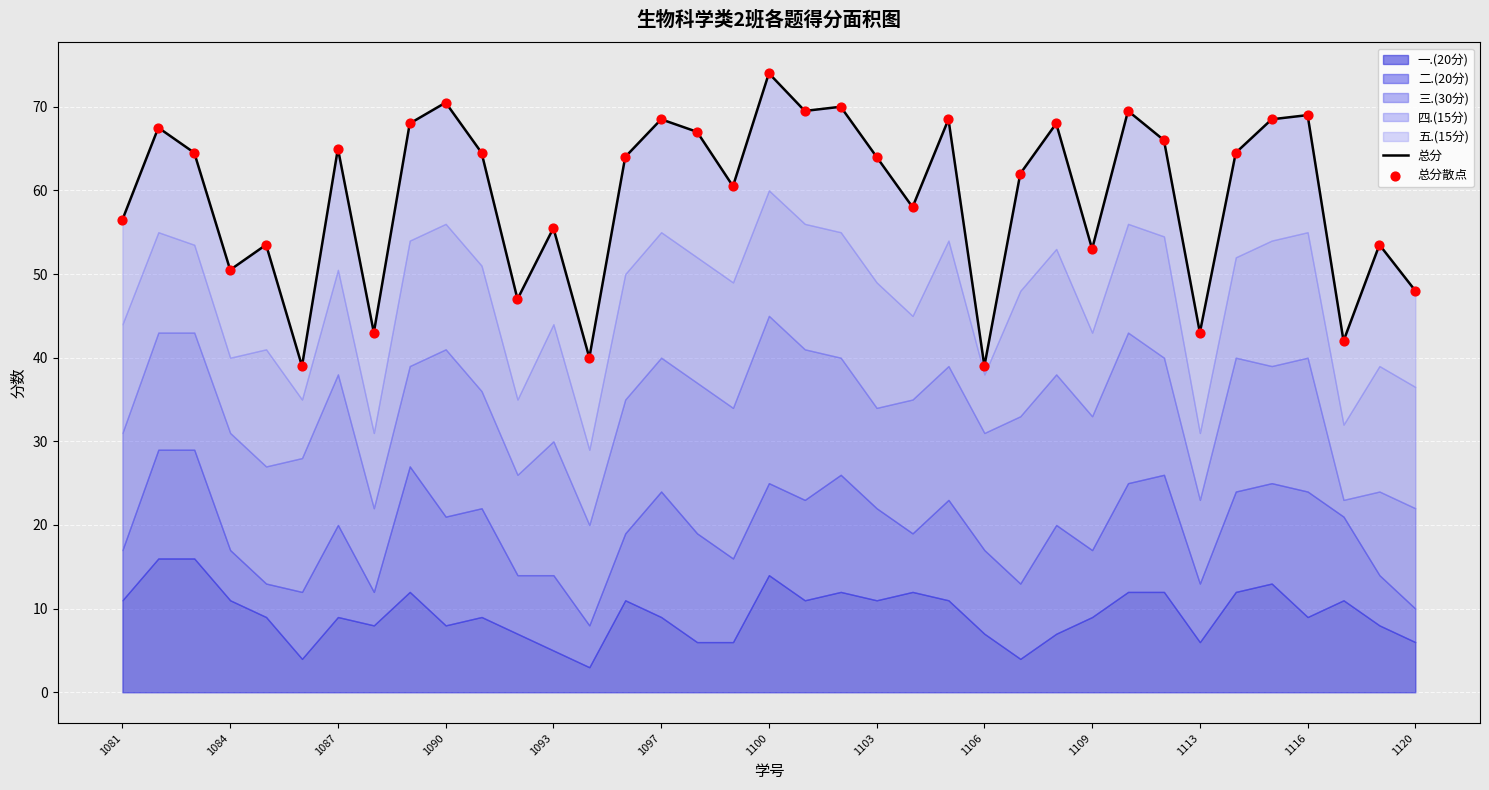

At how many categories does at least one series exceed 58?

22